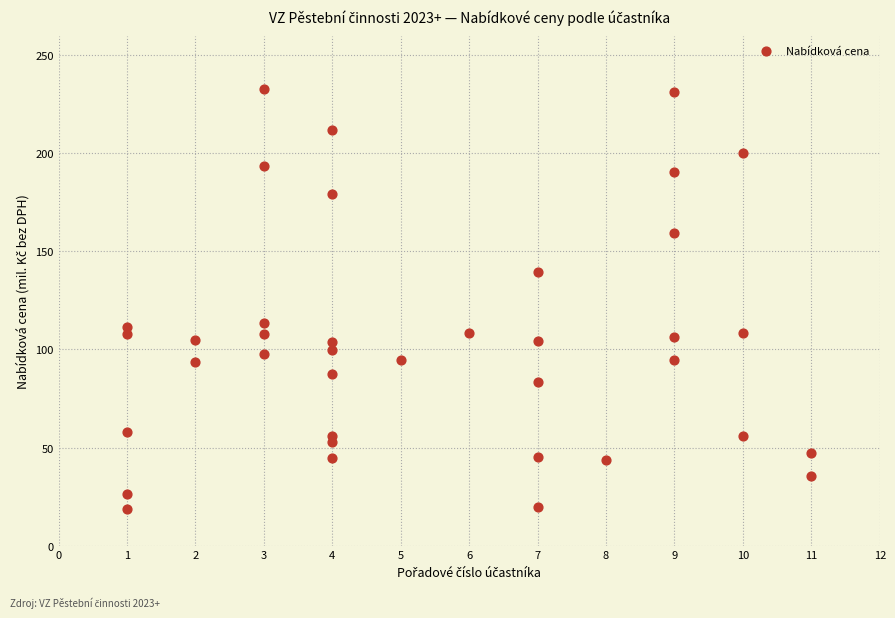

What is the range of Y values (max minus min)?

213.7